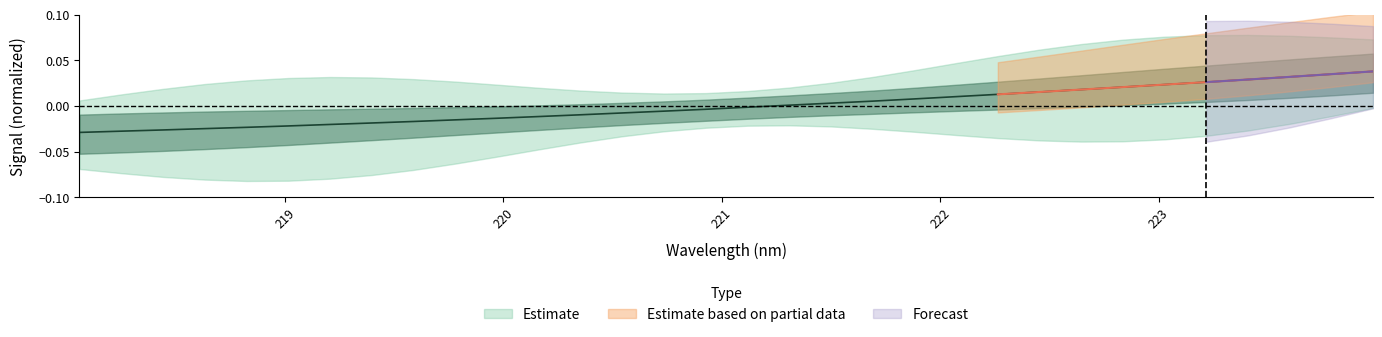

What is the difference between the second highest and minimum values?

0.1